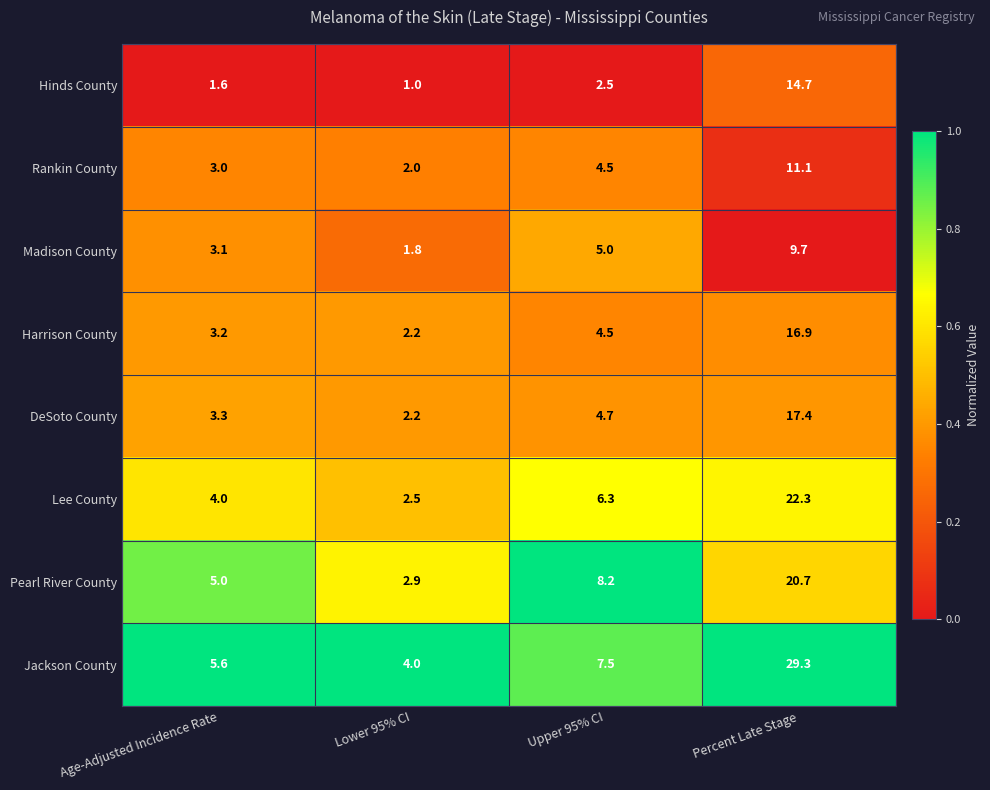

What is the total value across all series at Age-Adjusted Incidence Rate?

28.8